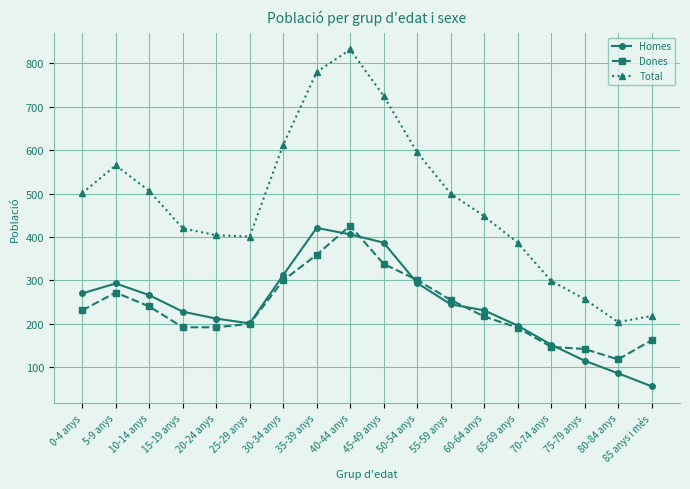

What is the highest value of the Dones series?

426